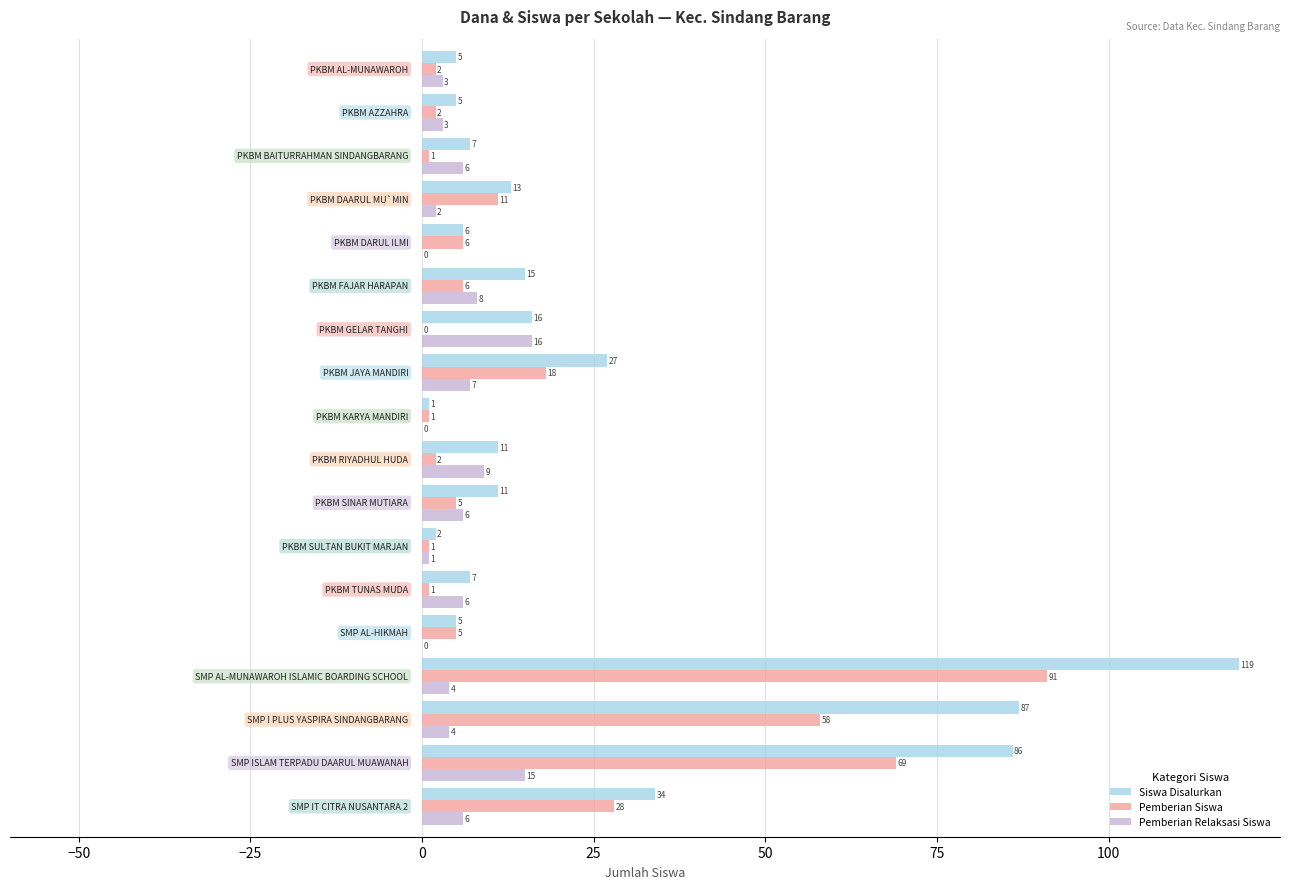

Which series has the largest total across all categories?

Siswa Disalurkan